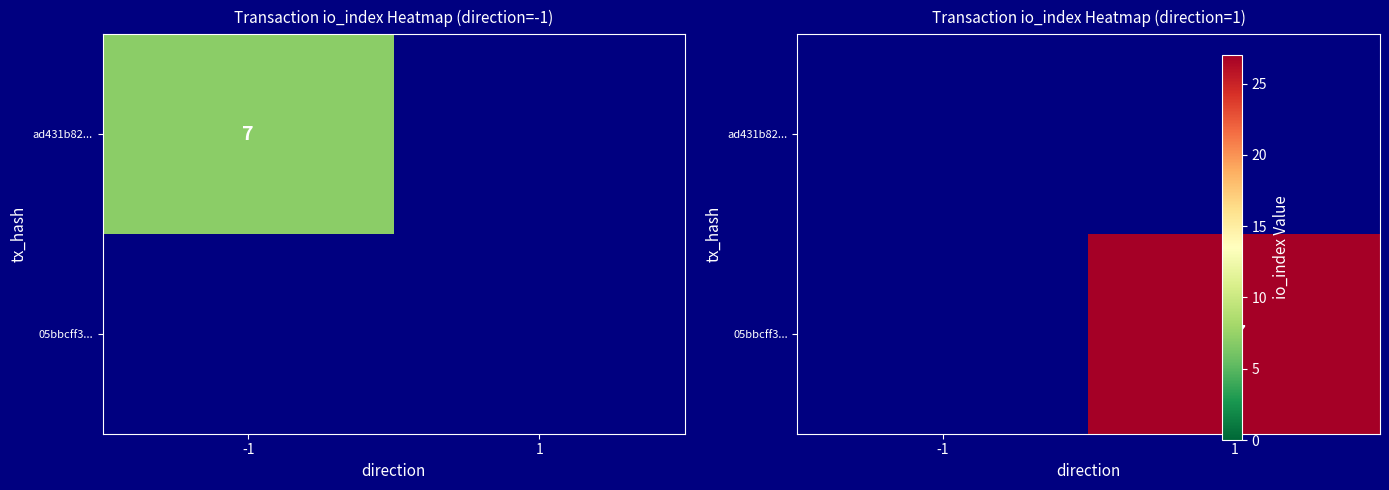

How many categories are shown in the chart?

2